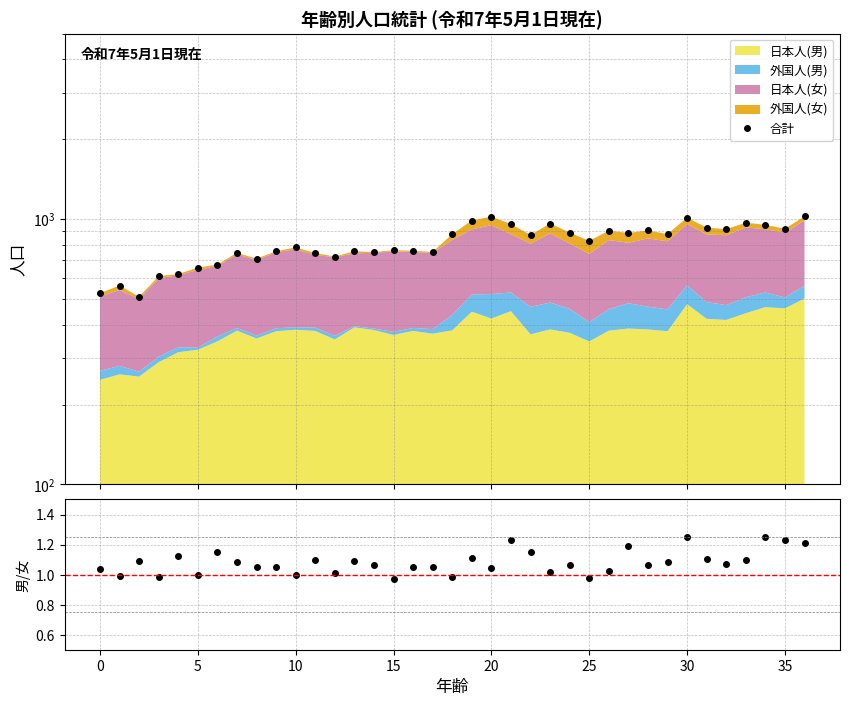

True or false: 合計 and 男/女 cross at least once.

False